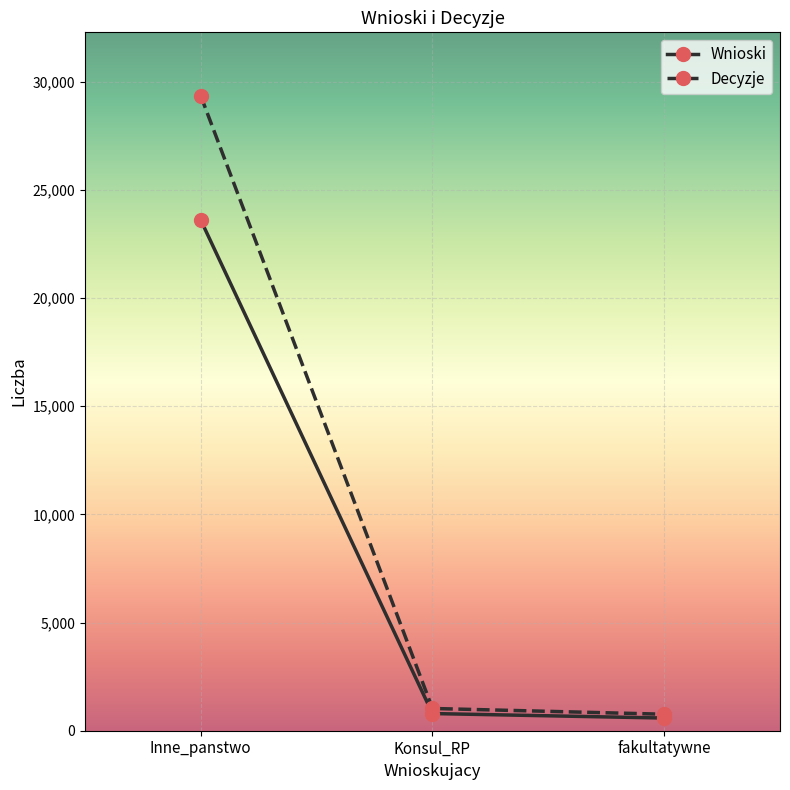

Is this an area chart (filled region under the line)?

No